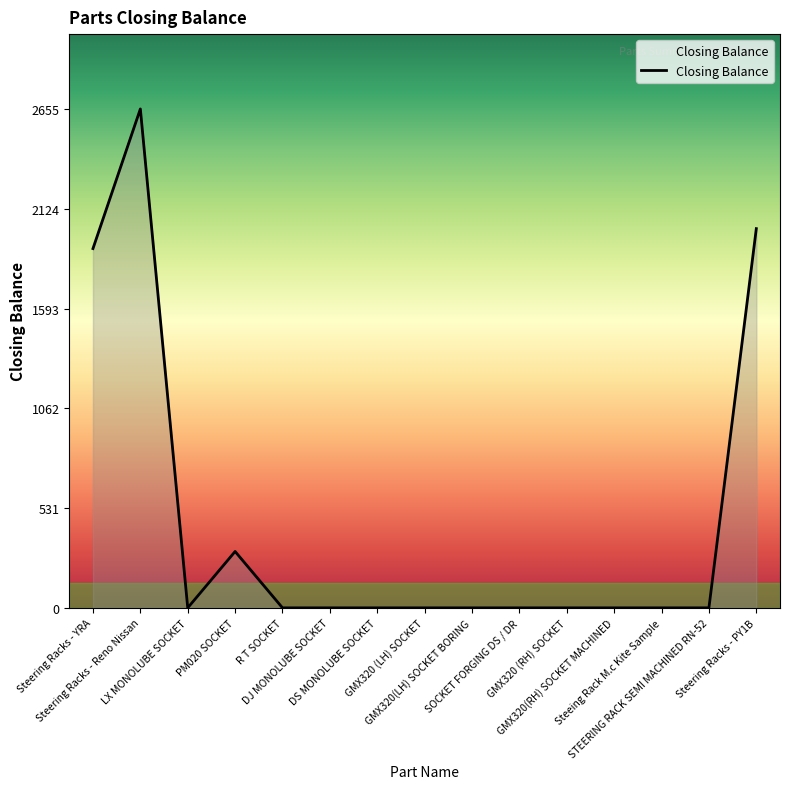

What is the greatest value displayed?

2655